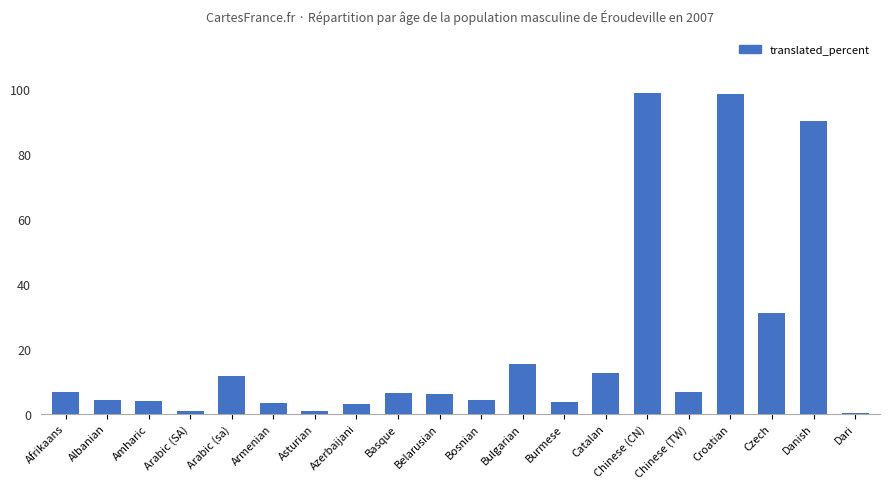

What is the sum of the values at Basque and Bulgarian?

21.6